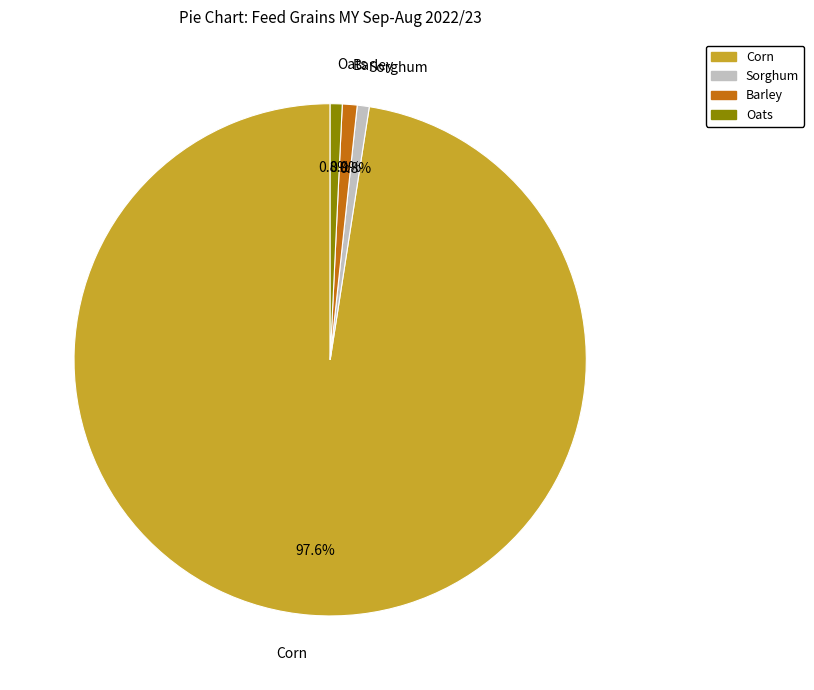

Approximately how many times larger is the value at Oats compared to Sorghum?

1.0